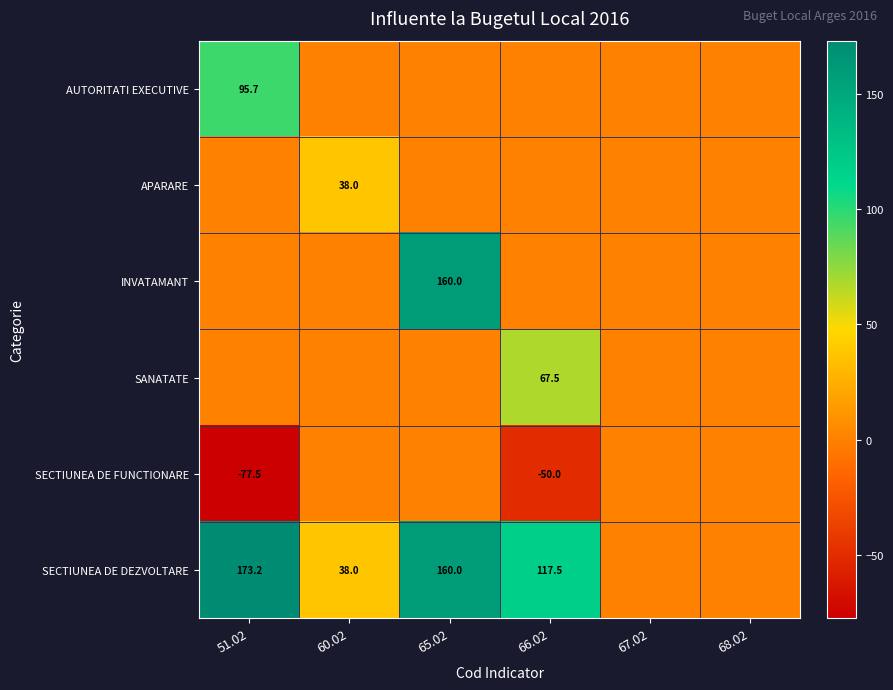

The value of SECTIUNEA DE FUNCTIONARE at 66.02 is -88.7. True or false?

False